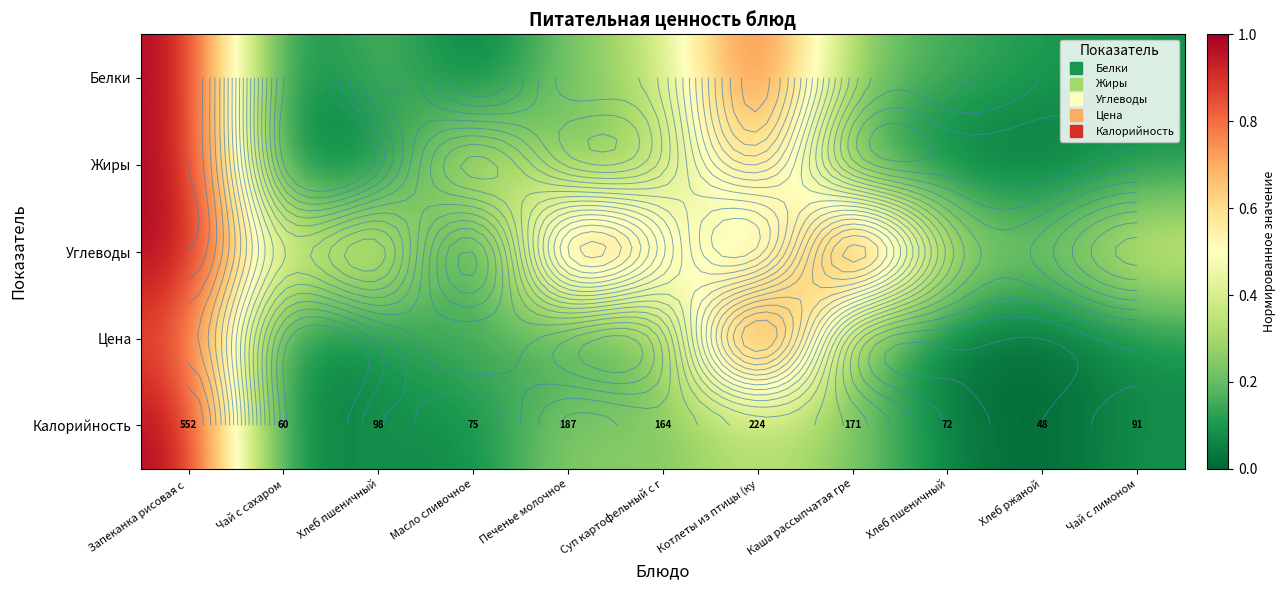

Where is Углеводы nearest to the value 0?

Масло сливочное